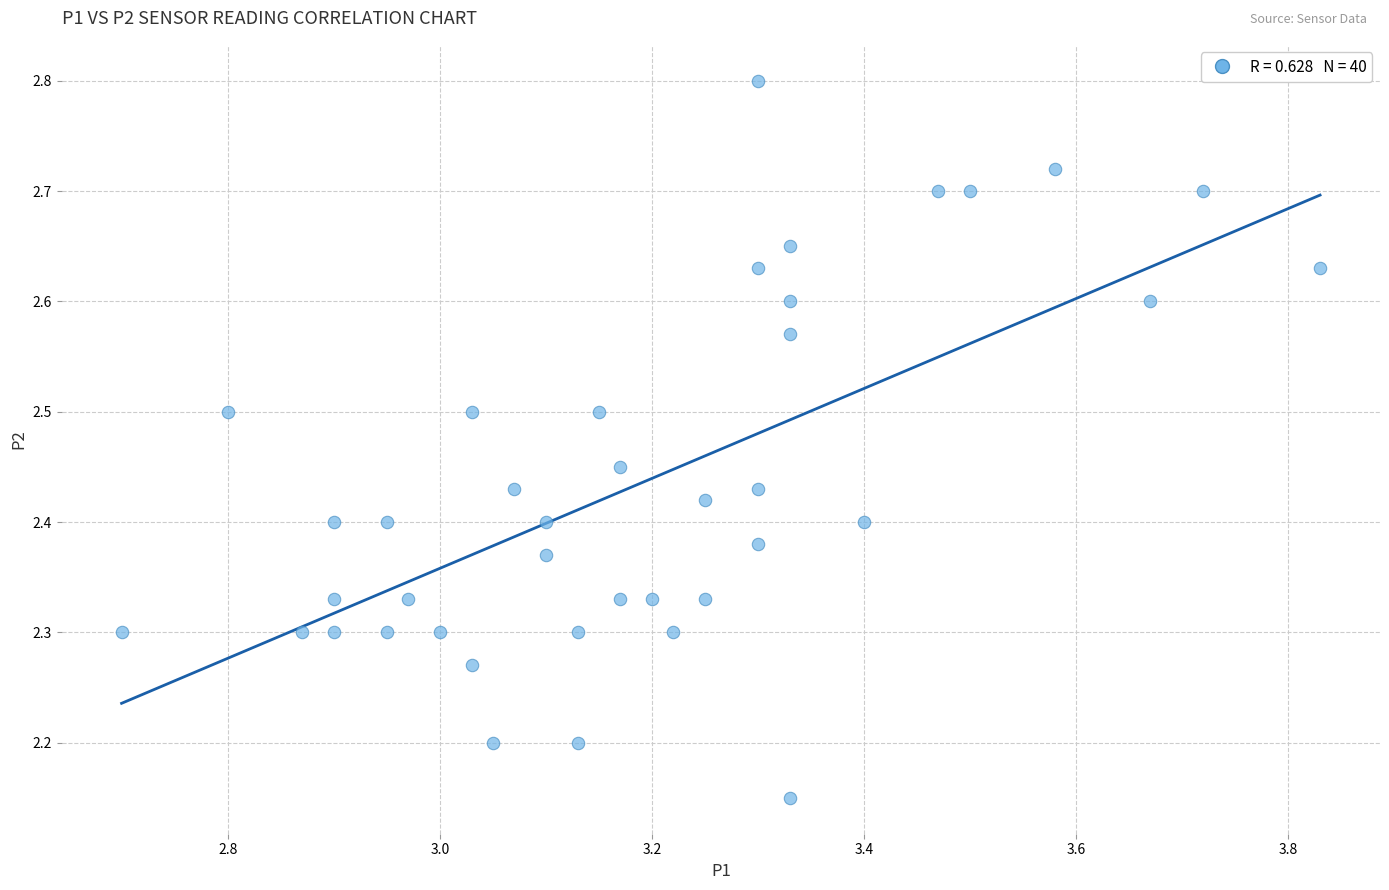

What is the range of X values (max minus min)?

1.1